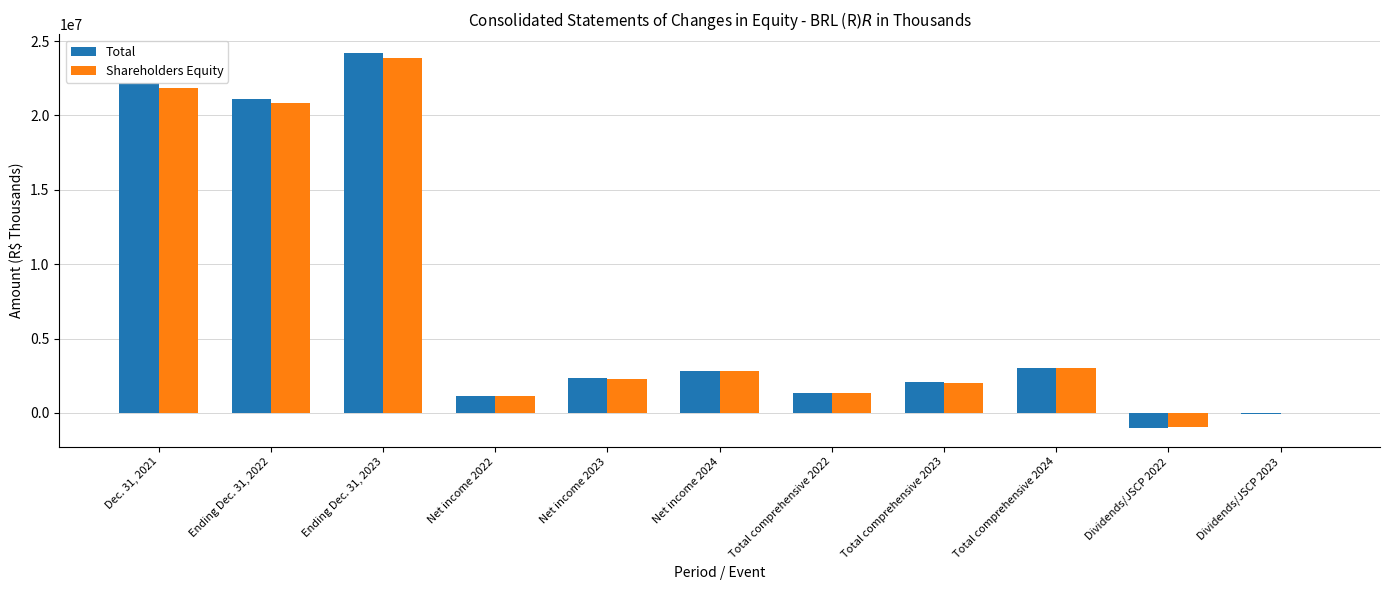

The value of Total at Ending Dec. 31, 2023 is 24191667. True or false?

True